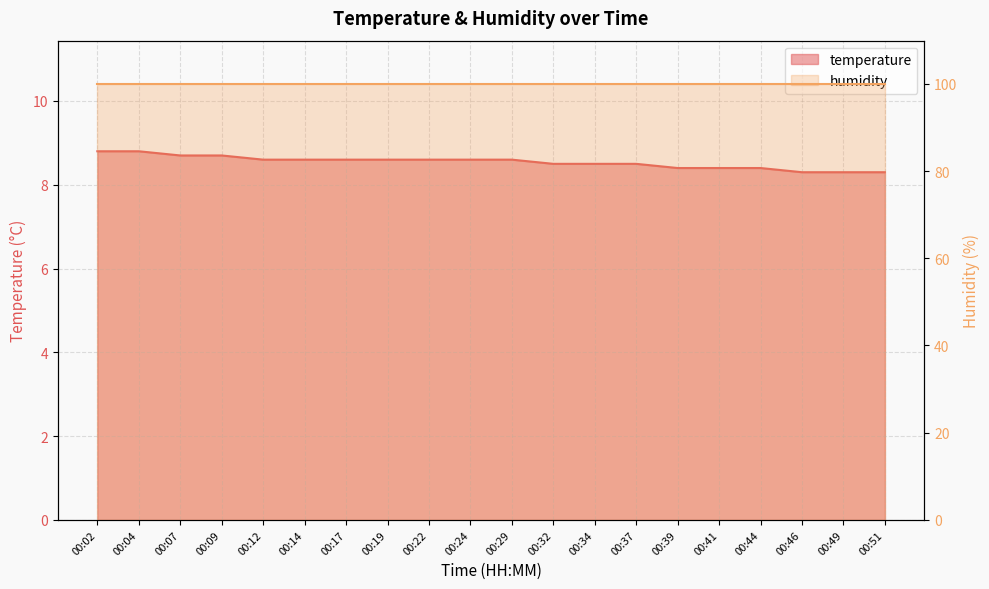

True or false: there are more than 1 points higher than both neighbors.

False